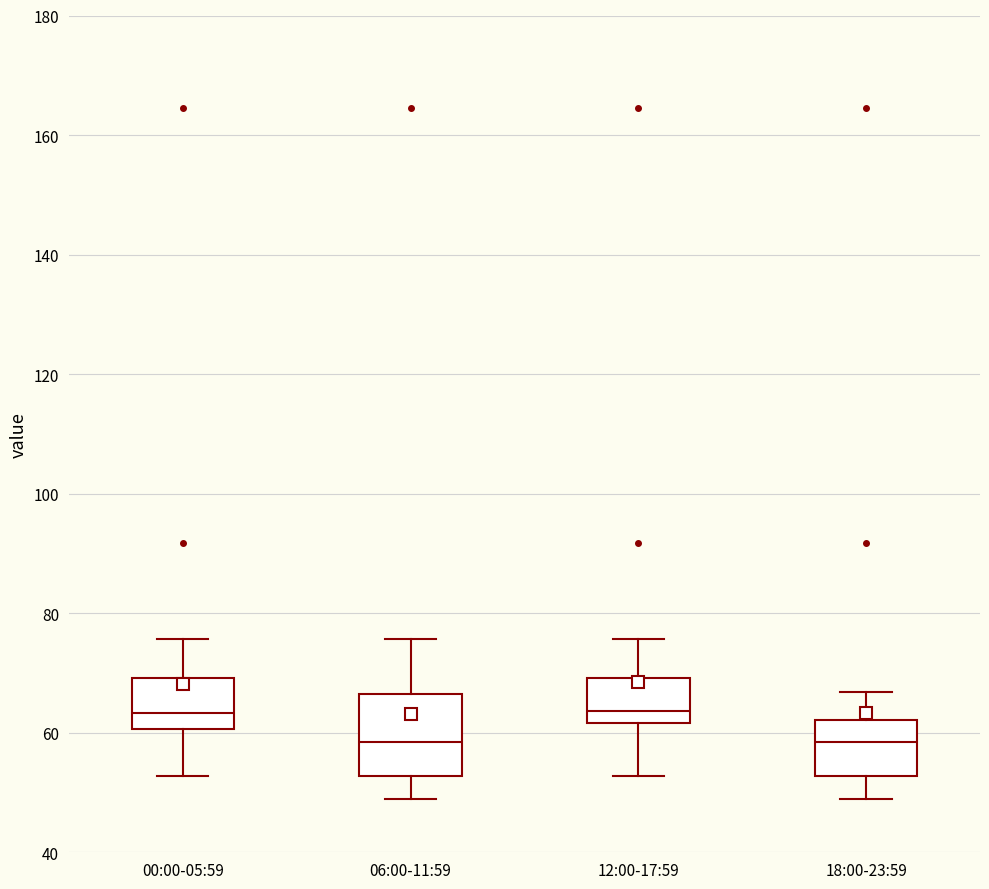

Where does the median line of the box for 12:00-17:59 sit on the y-axis? The values are not printed on the chart, so give them approximately, as read against the axis.

64